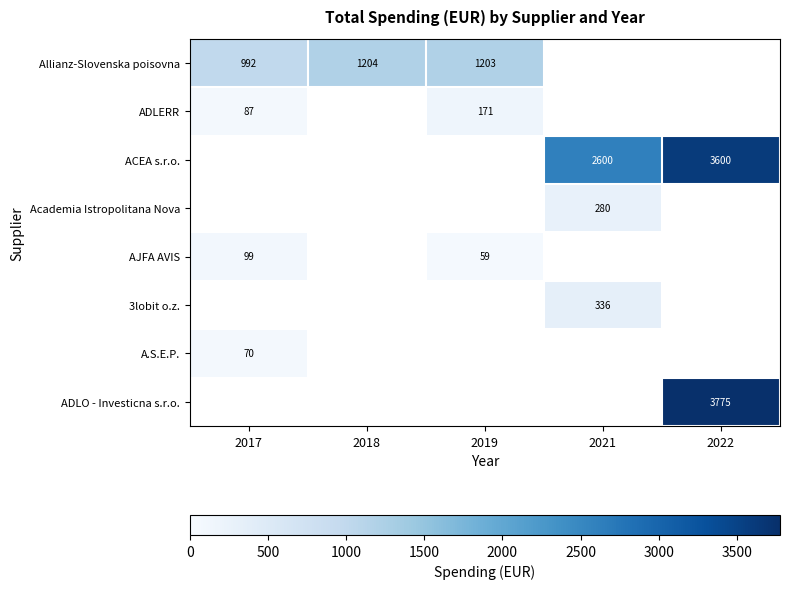

At how many categories does at least one series exceed 2252?

2